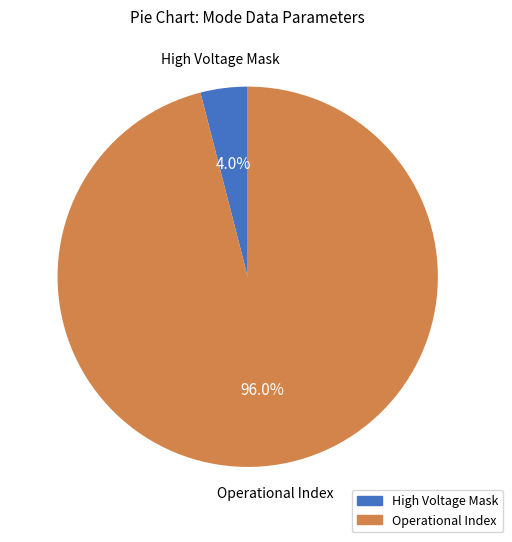

How many slices are in this pie chart?

2